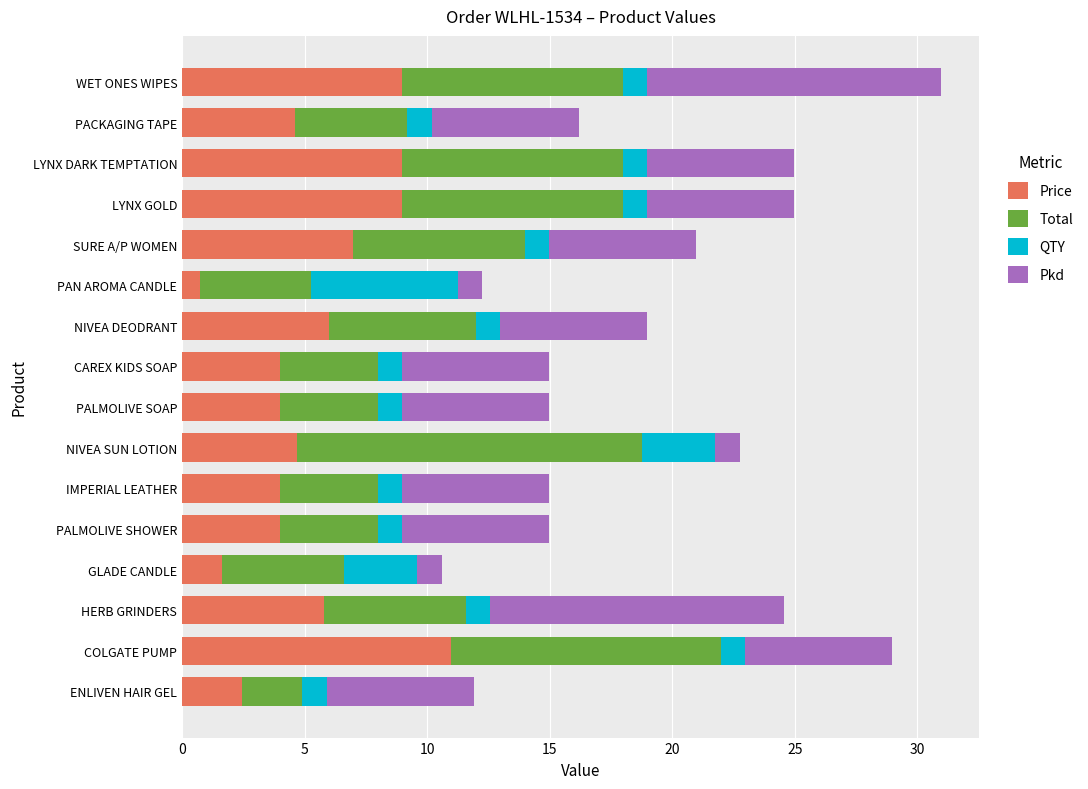

The value of Price at COLGATE PUMP is 11.0. True or false?

True